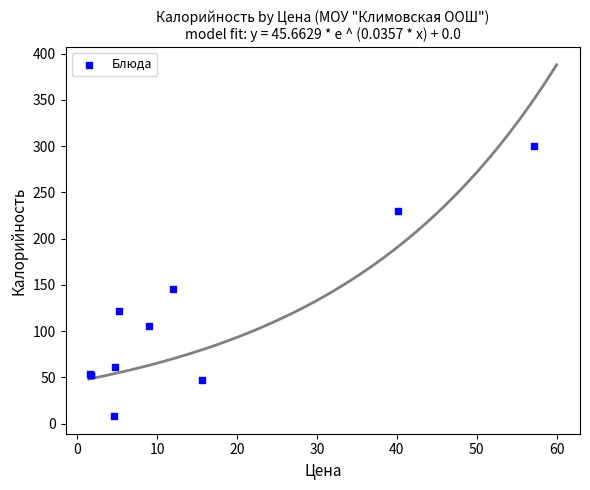

What Y value in the scatter plot is closest to 154?

145